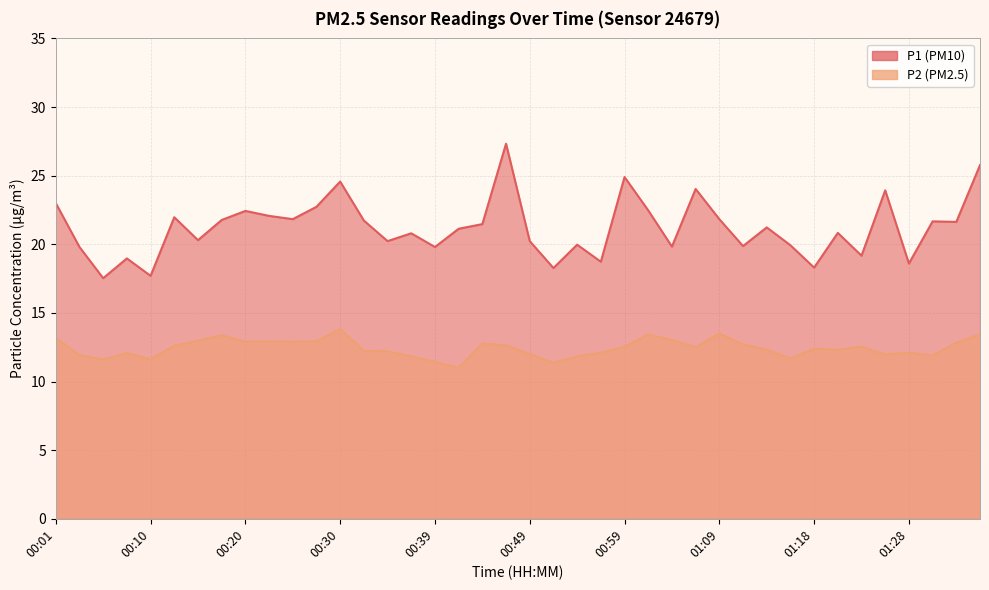

What is the label of the 10th point from the left?

00:22